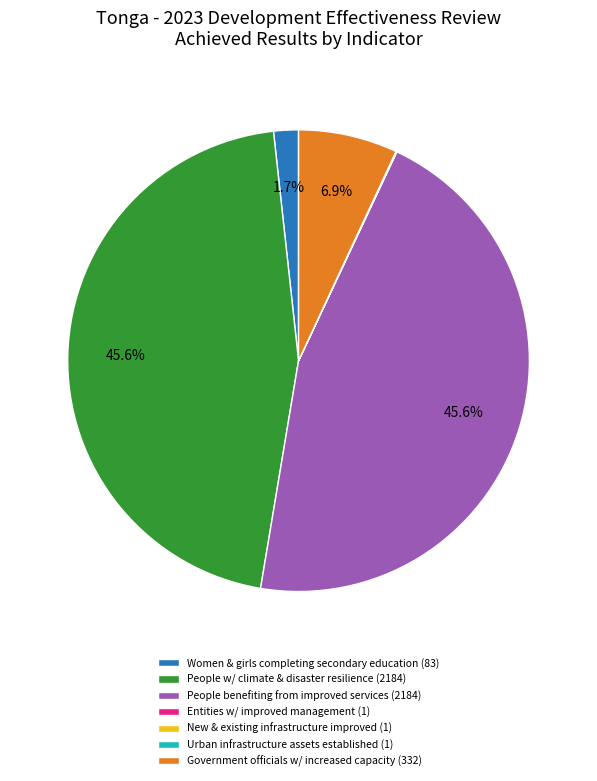

Does any single category account for the majority?

No